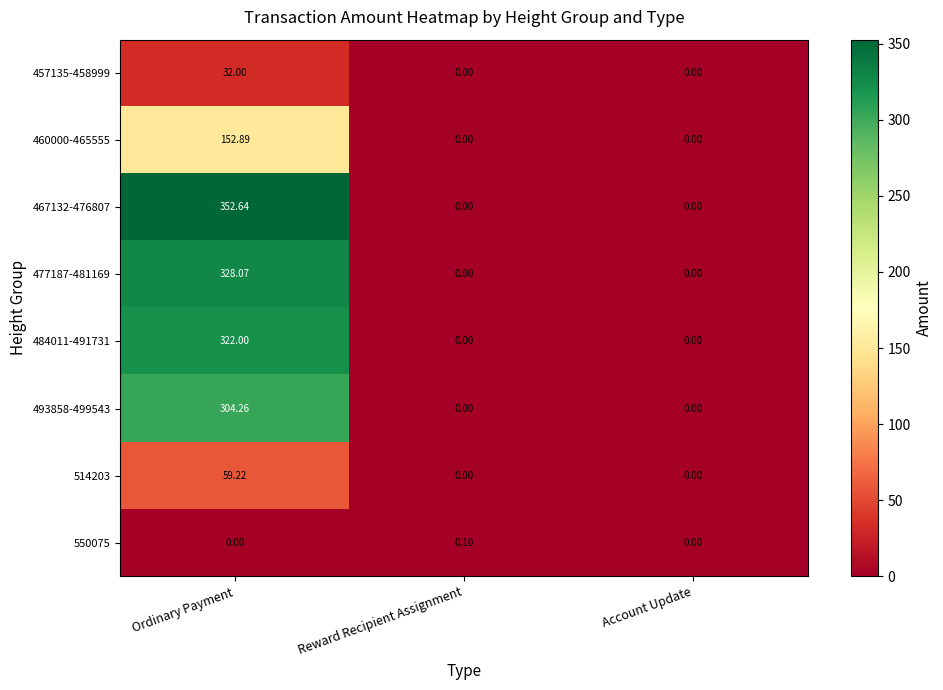

Is the value of 460000-465555 at Reward Recipient Assignment greater than the value of 484011-491731 at Ordinary Payment?

No